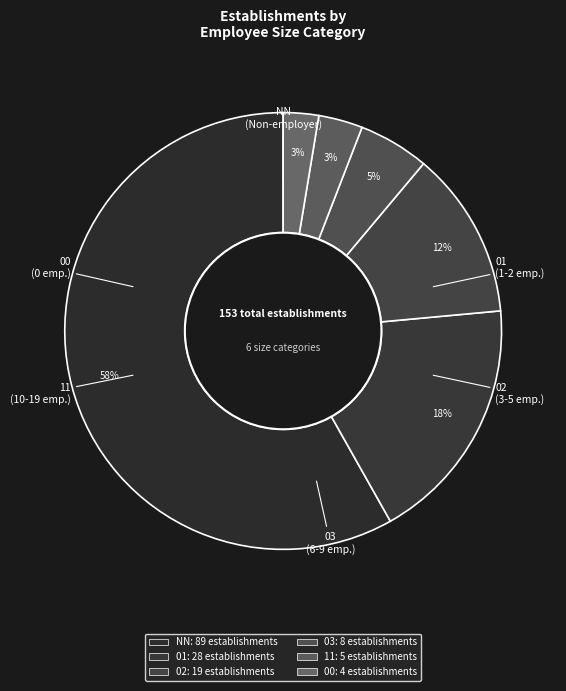

What percentage is the 01 slice, to the nearest percent?

18%